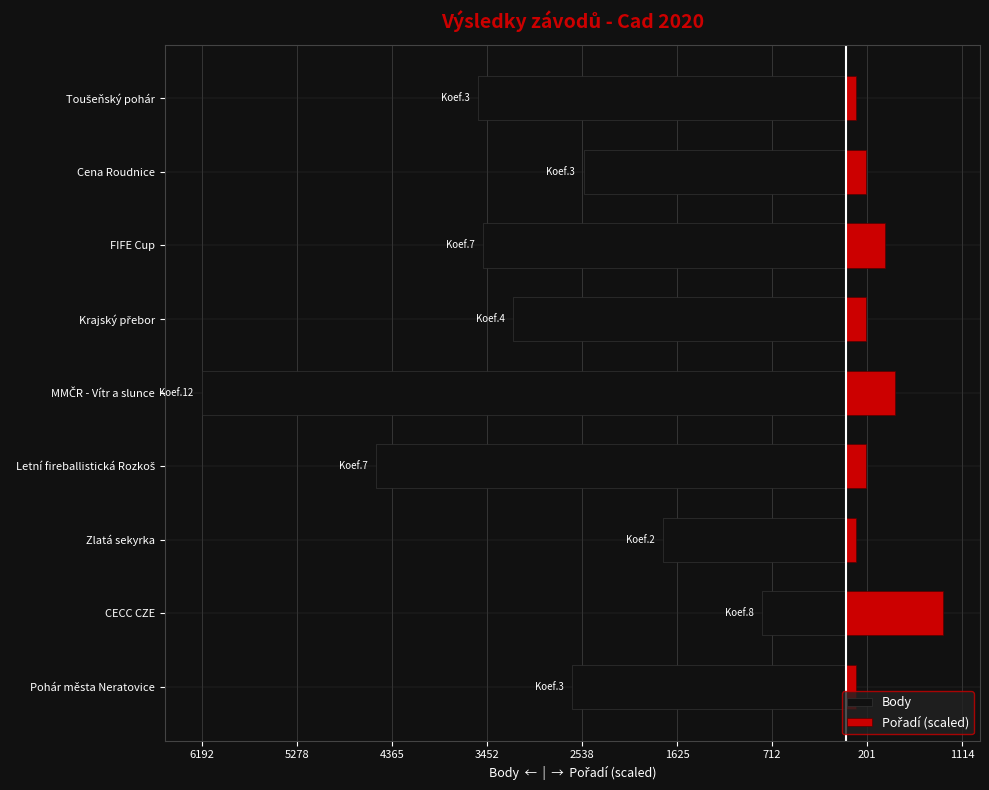

What is the difference between the Body values at Krajský přebor and MMČR - Vítr a slunce?

2992.0